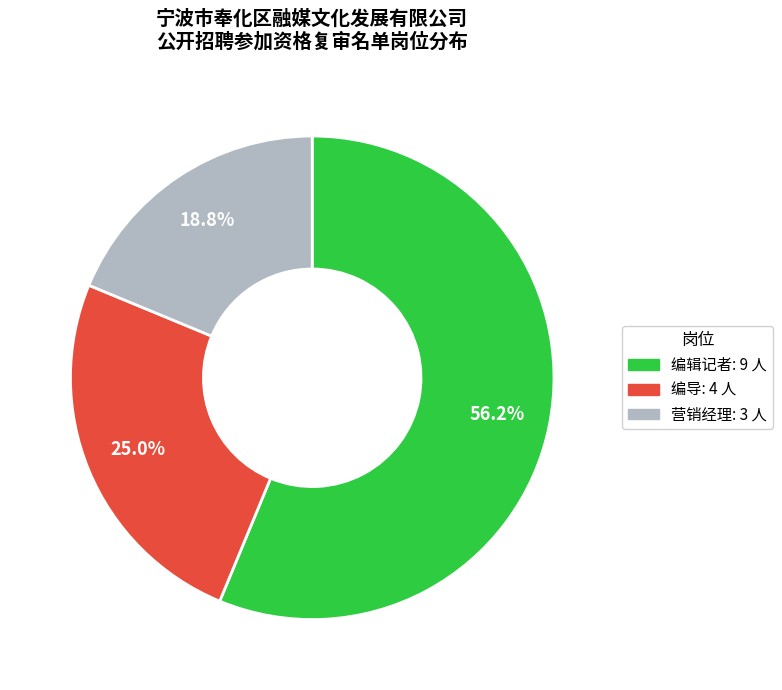

What is the largest slice in the pie chart?

编辑记者